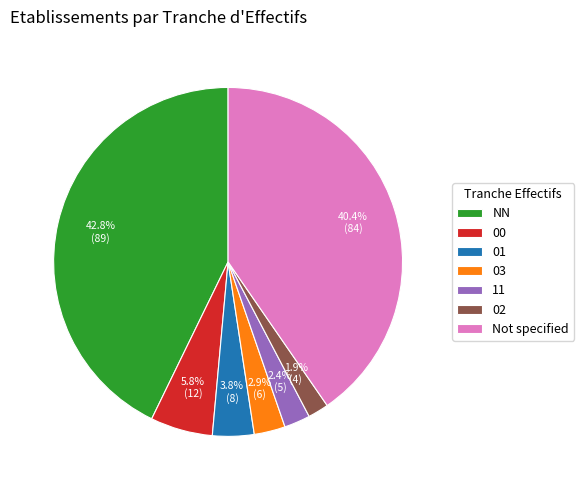

Which category has the biggest portion of the pie?

NN